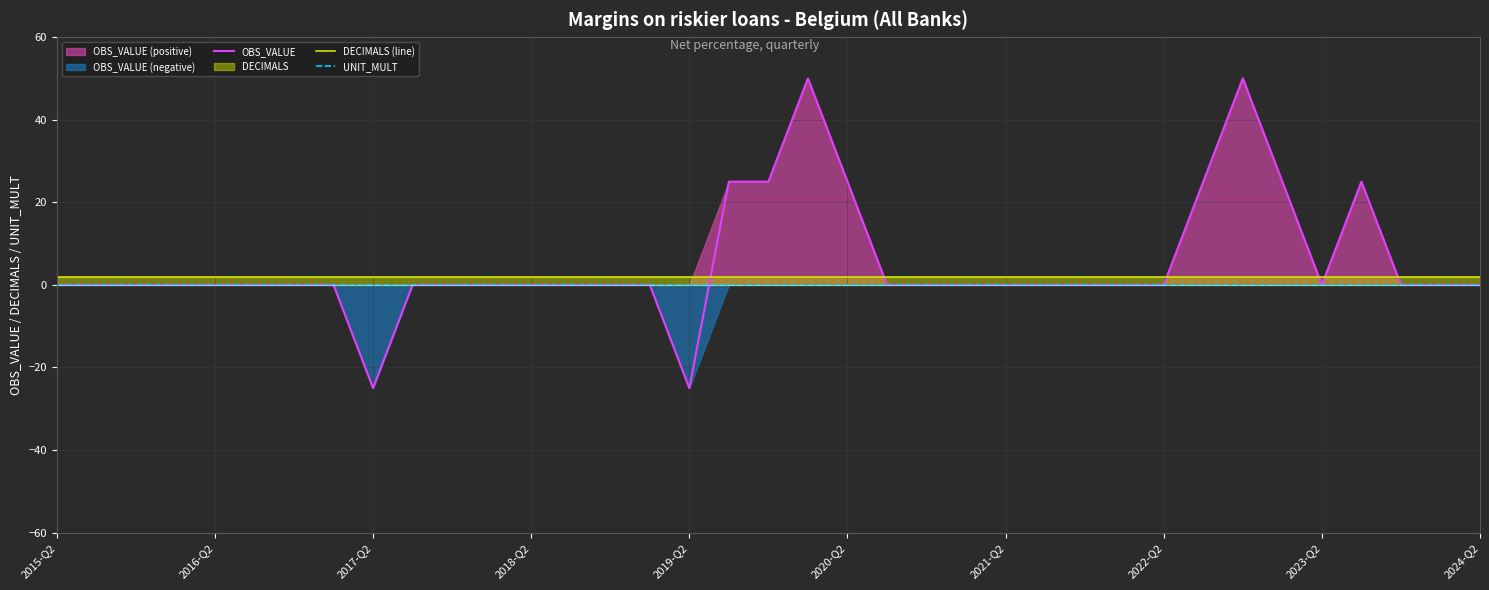

What is the maximum value for OBS_VALUE?

50